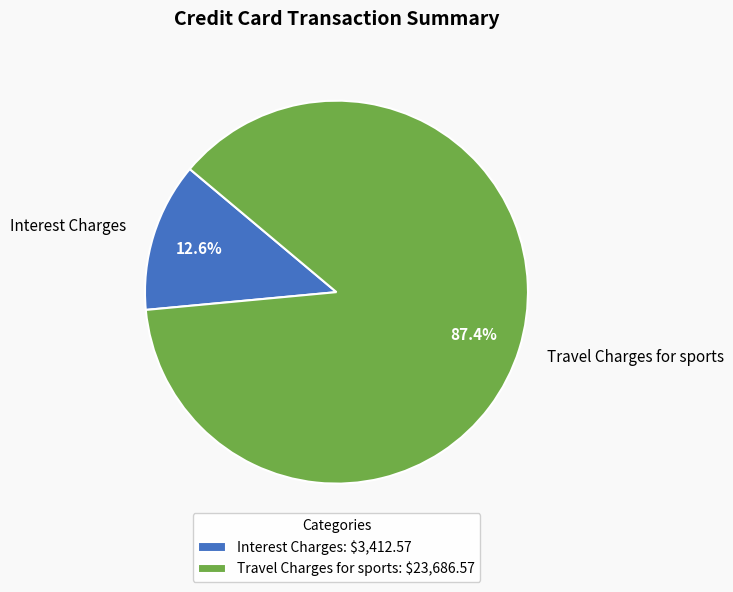

To the nearest percent, what is the average slice percentage?

50%